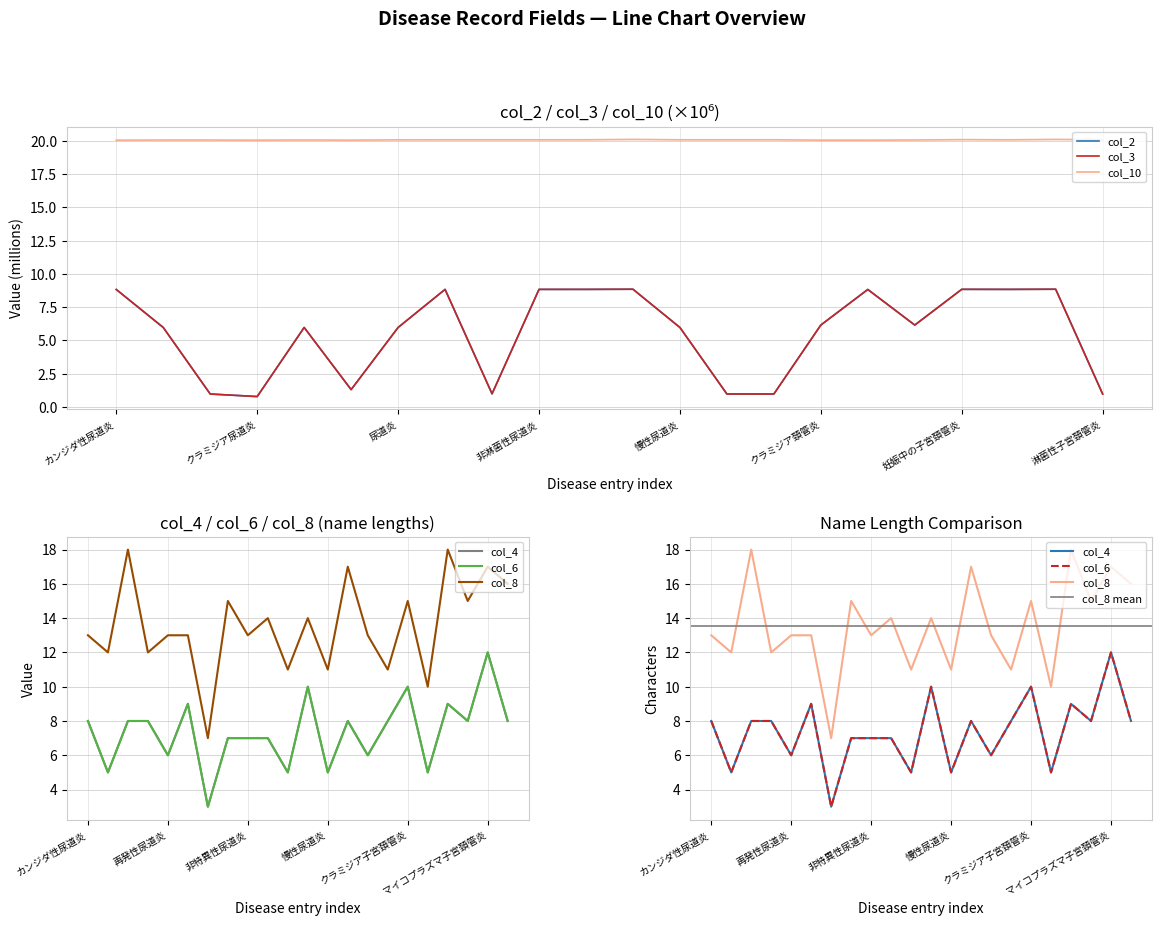

How many interior local valleys does the col_6 series have?

8